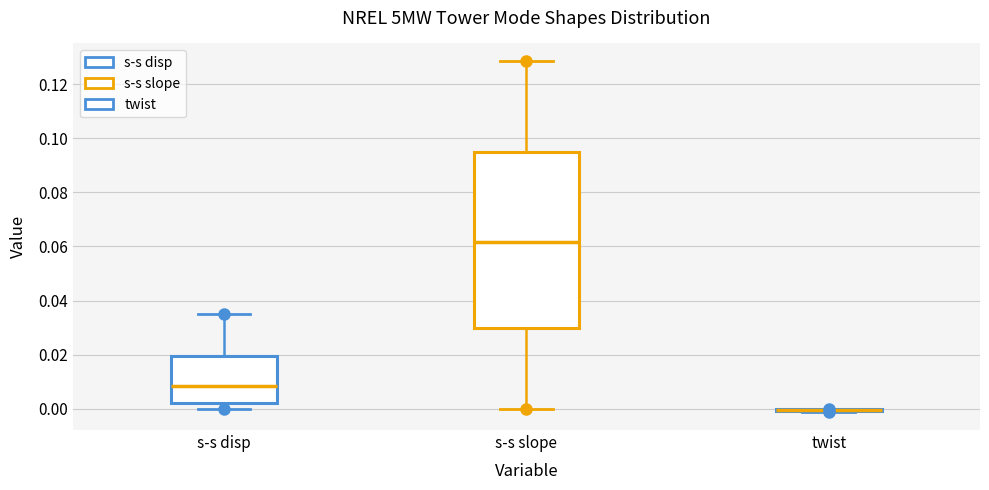

Reading left to right, transcribe this box plot: for each box, give where its median line is, the range the box spans, and where its two whiskers end, as read against the y-axis. The values are not printed on the chart, so give them approximately, as read against the axis.

s-s disp: median 0.008, box 0.002 to 0.020, whiskers 0.000 to 0.036
s-s slope: median 0.062, box 0.030 to 0.094, whiskers 0.000 to 0.128
twist: box collapsed to a line at 0.000, whiskers -0.002 to 0.000